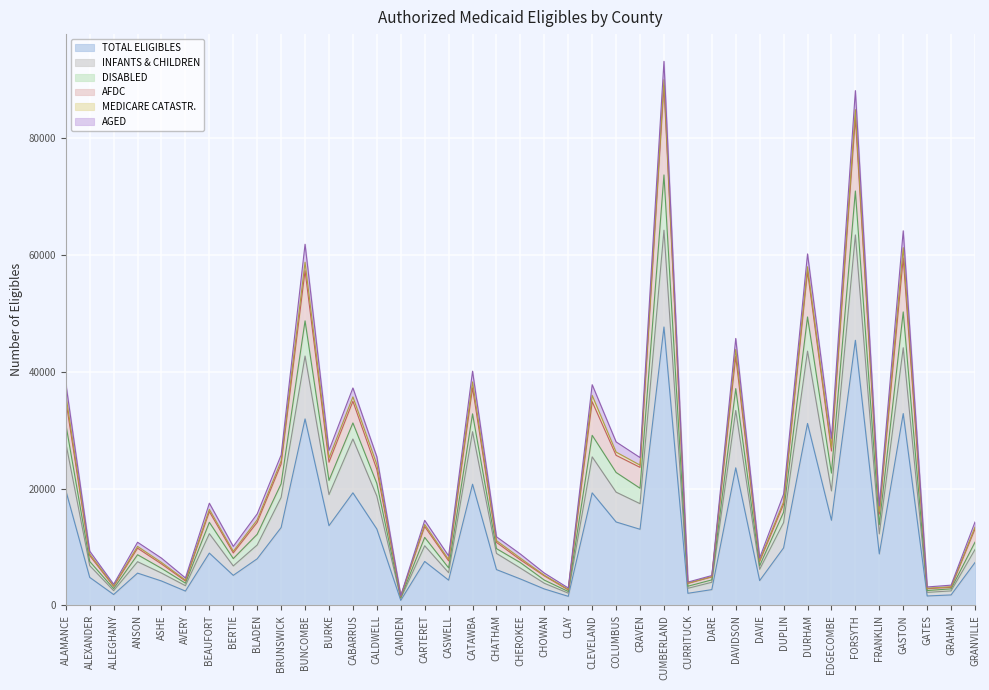

What is the smallest value displayed?

862